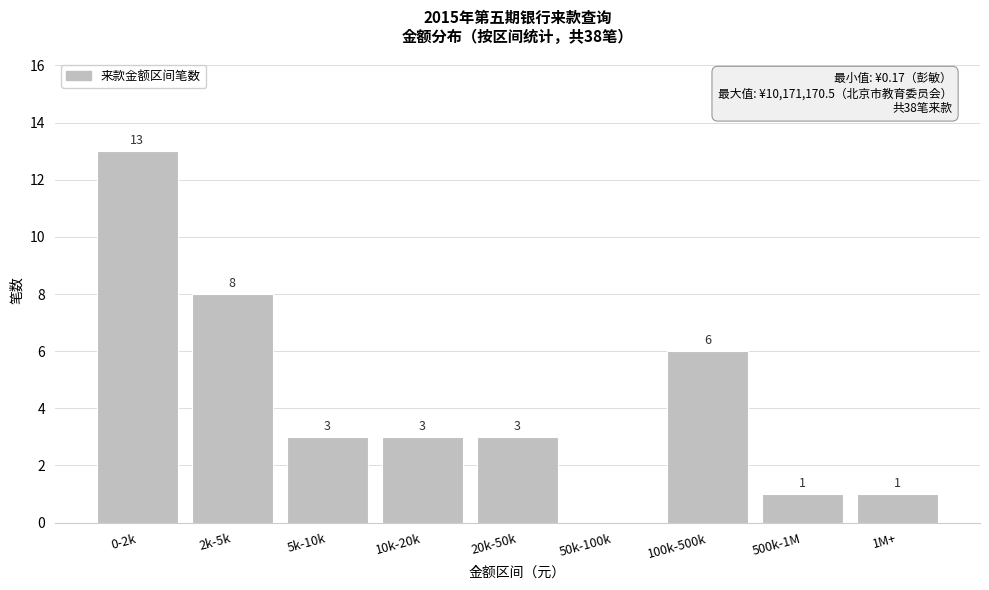

Reading left to right, transcribe all the data shown in this chart.

0-2k=13	2k-5k=8	5k-10k=3	10k-20k=3	20k-50k=3	50k-100k=0	100k-500k=6	500k-1M=1	1M+=1